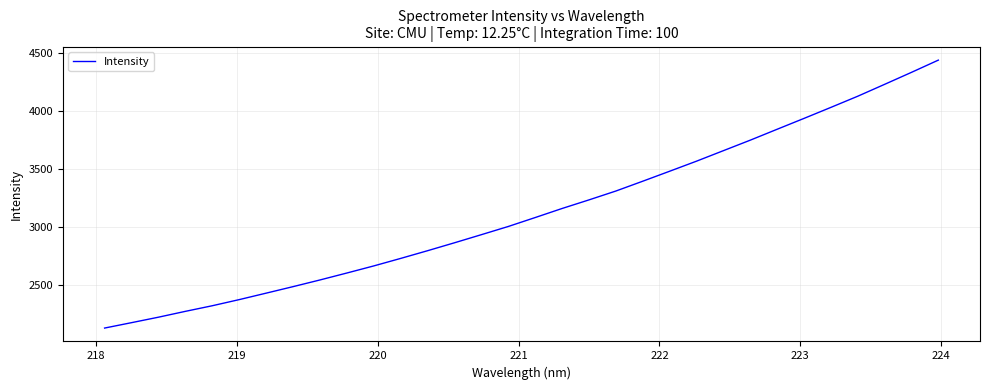

What is the minimum value shown in the chart?

2131.8